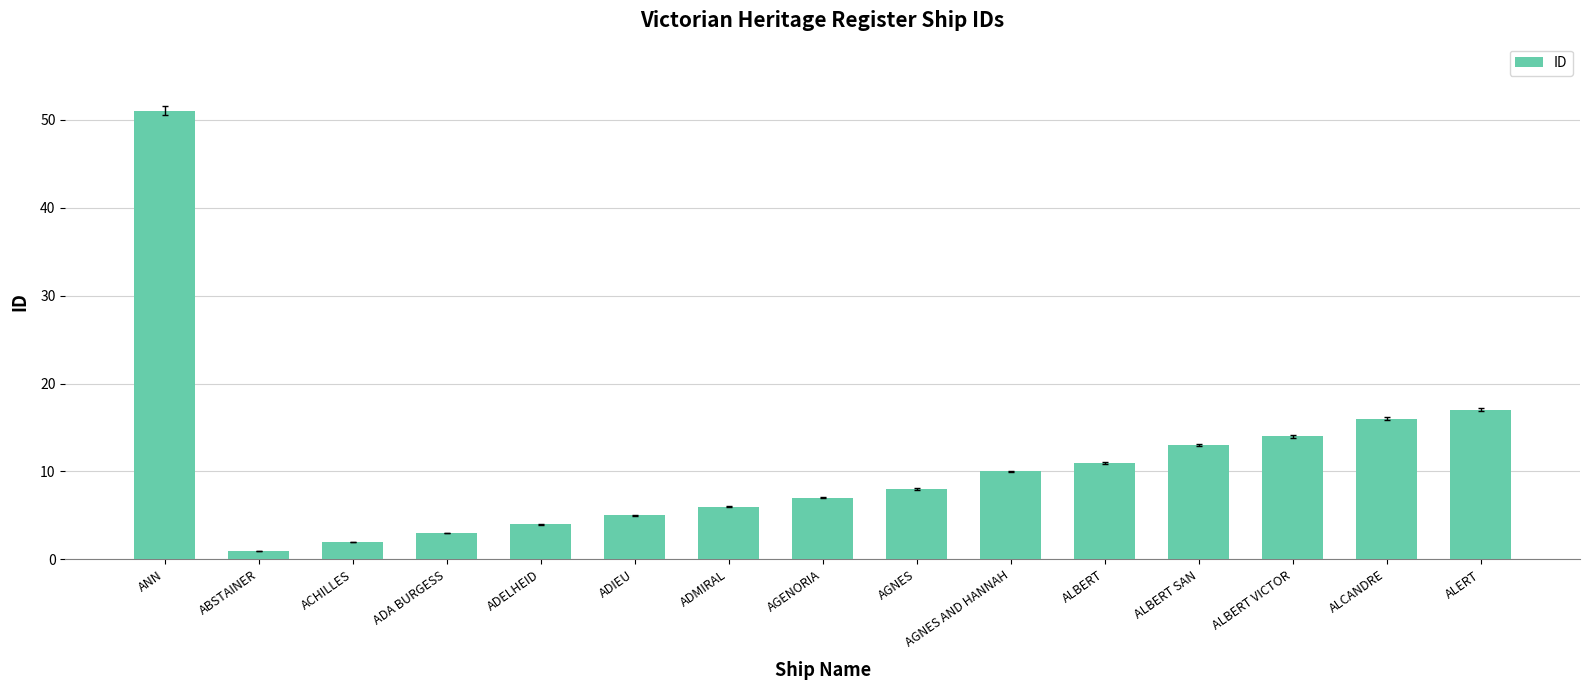

How many categories are shown in the chart?

15